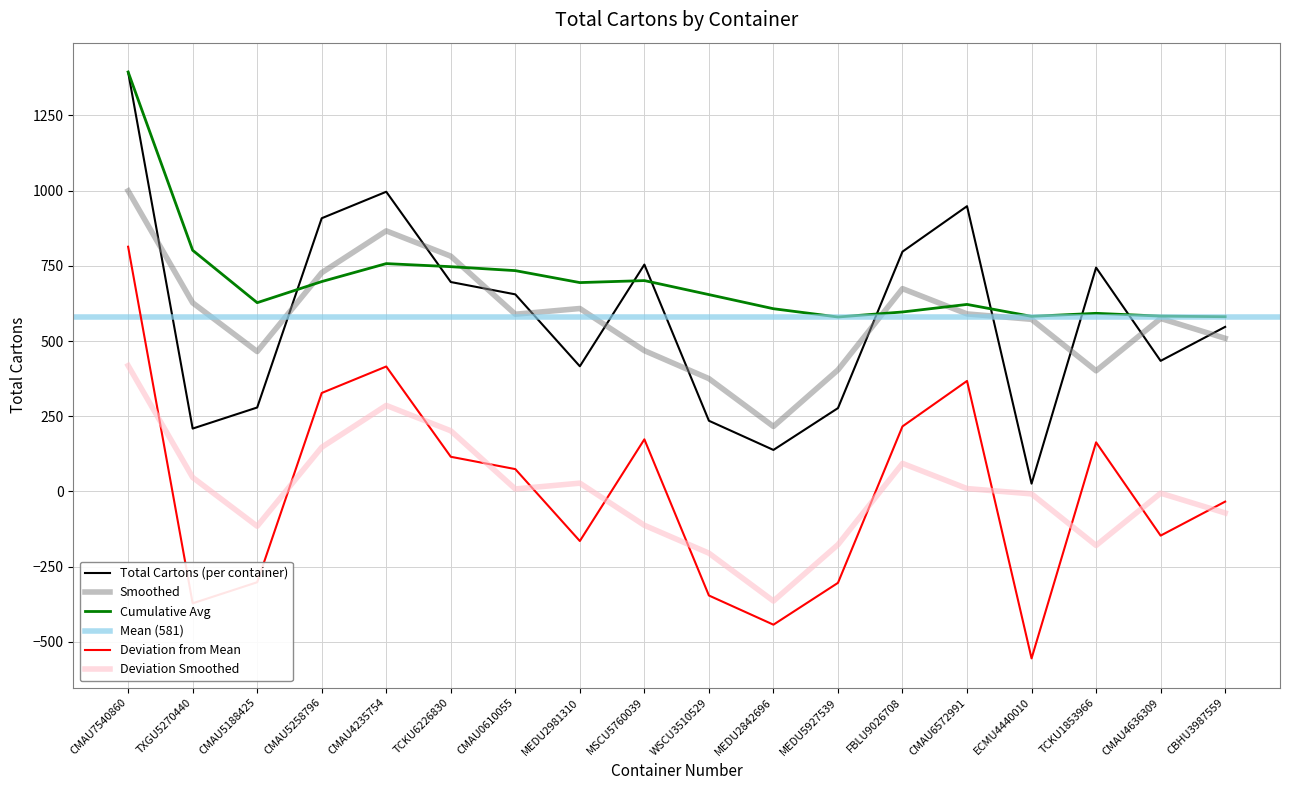

What is the label of the 17th point from the right?

TXGU5270440